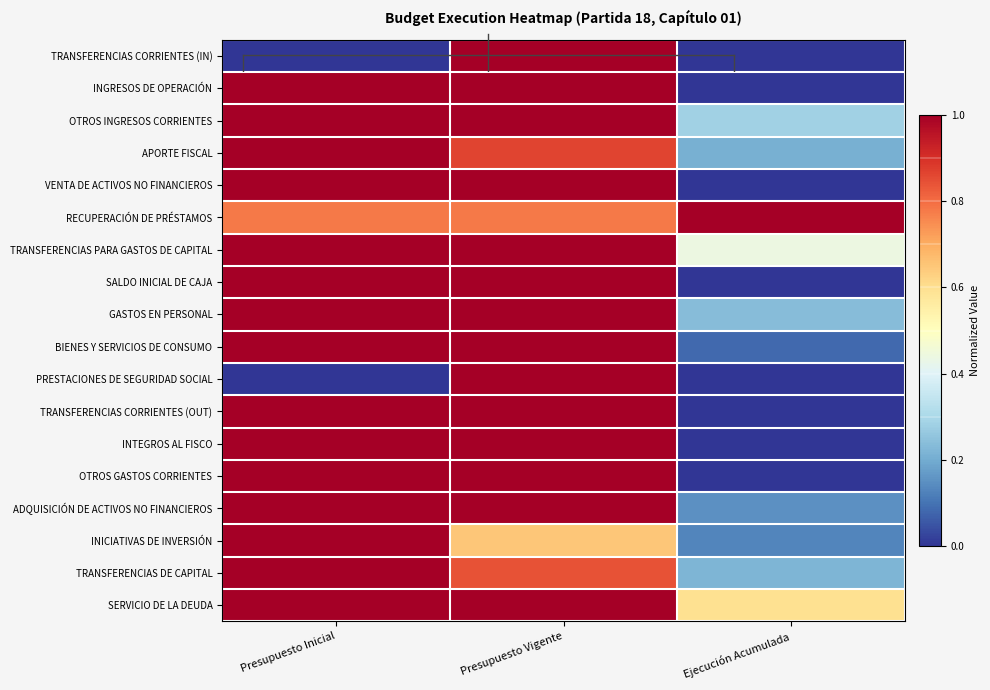

At how many categories does at least one series exceed 0?

3